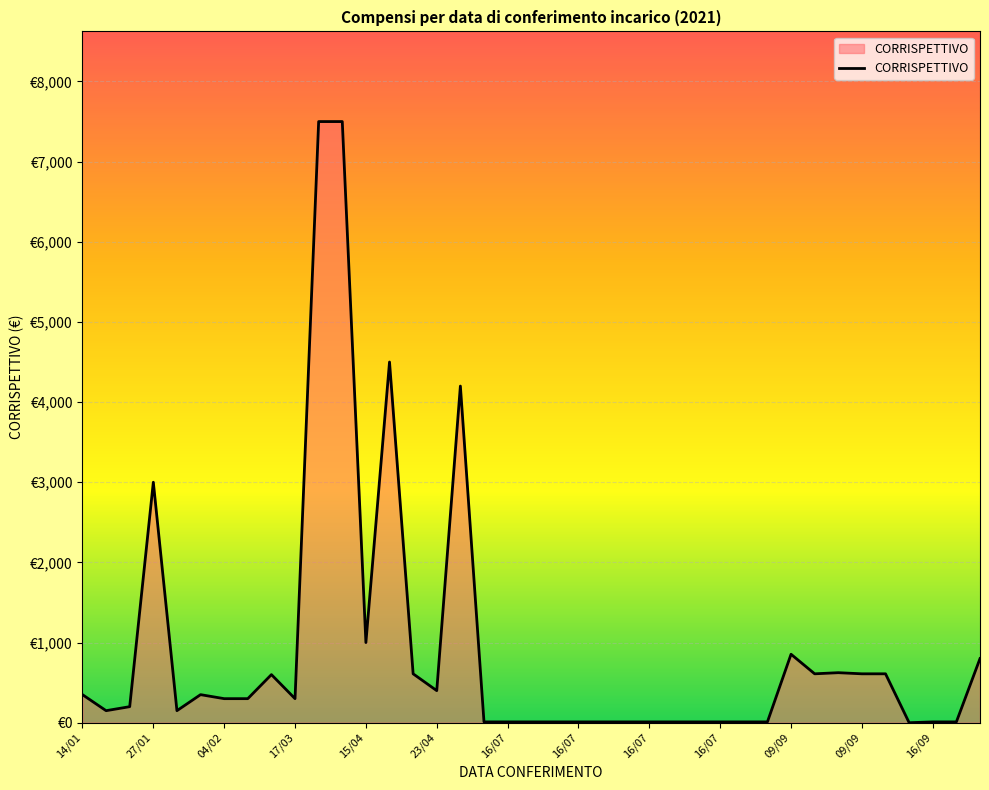

Reading right to left, list all the values displayed in this chart.

800	10	10	0	610	610	624	610	854	10	10	10	10	10	10	10	10	10	10	10	10	10	4200	400	610	4500	1000	7500	7500	300	600	300	300	350	150	3000	200	150	350